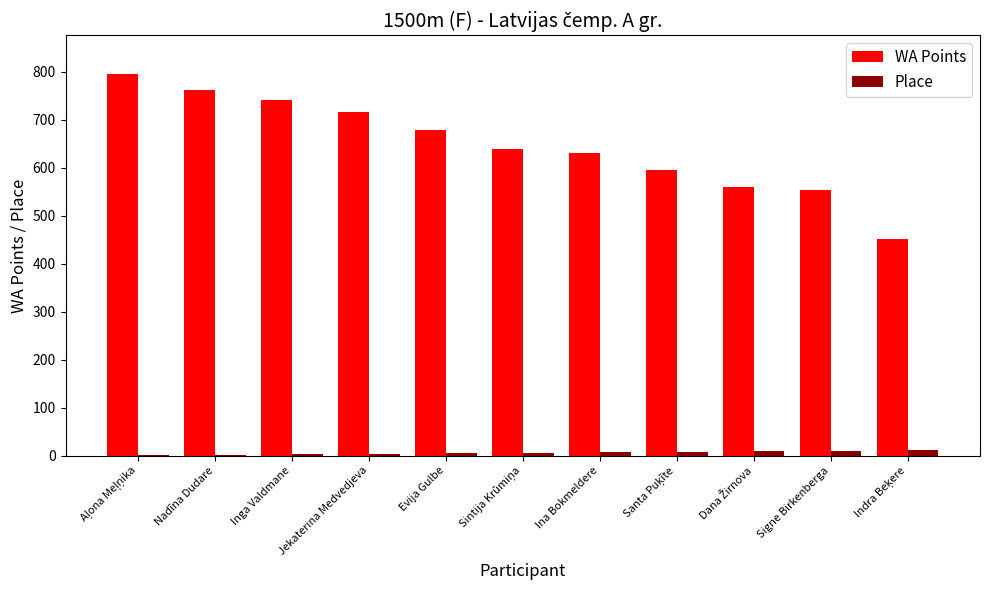

What is the maximum value shown in the chart?

796